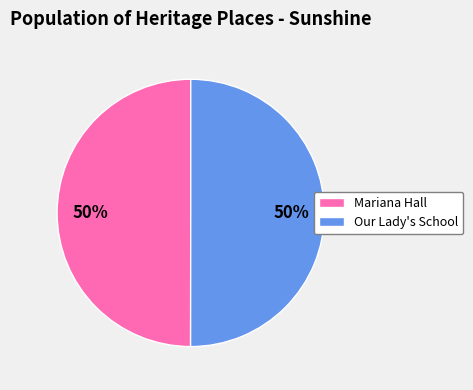

Combined, do Our Lady's School and Mariana Hall account for over 50%?

Yes